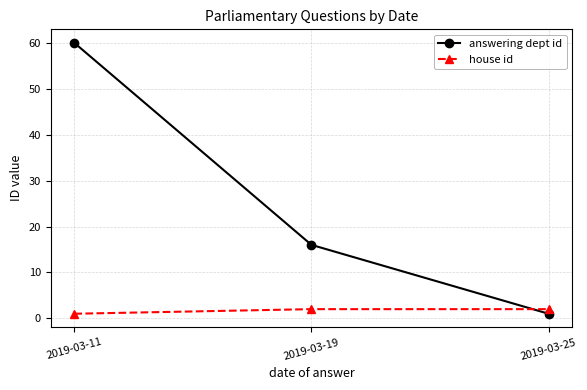

At 2019-03-19, list the series in order from smallest to largest.

house id, answering dept id